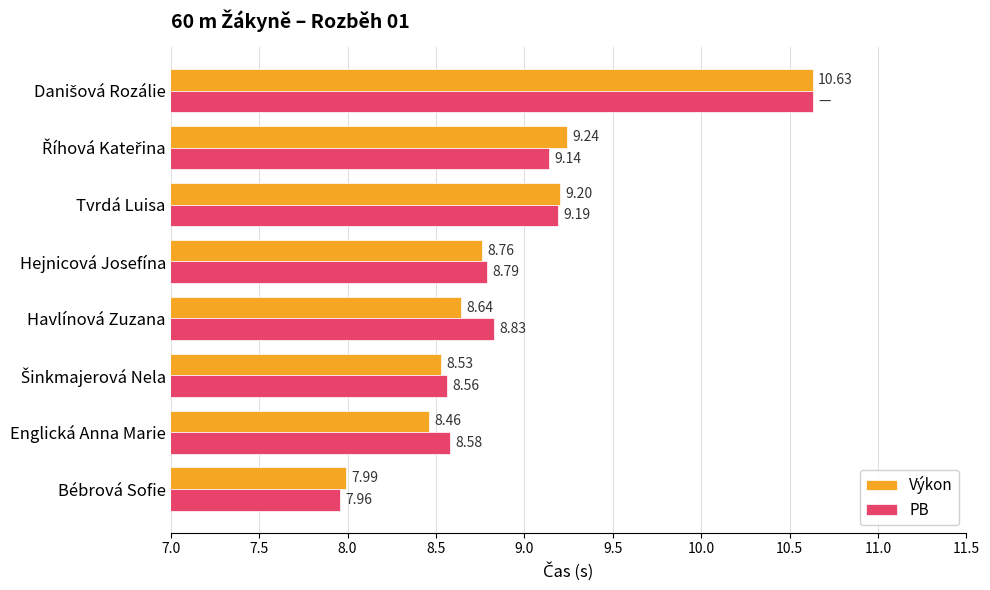

Rank the series by their average value, from lowest to highest.

Výkon, PB